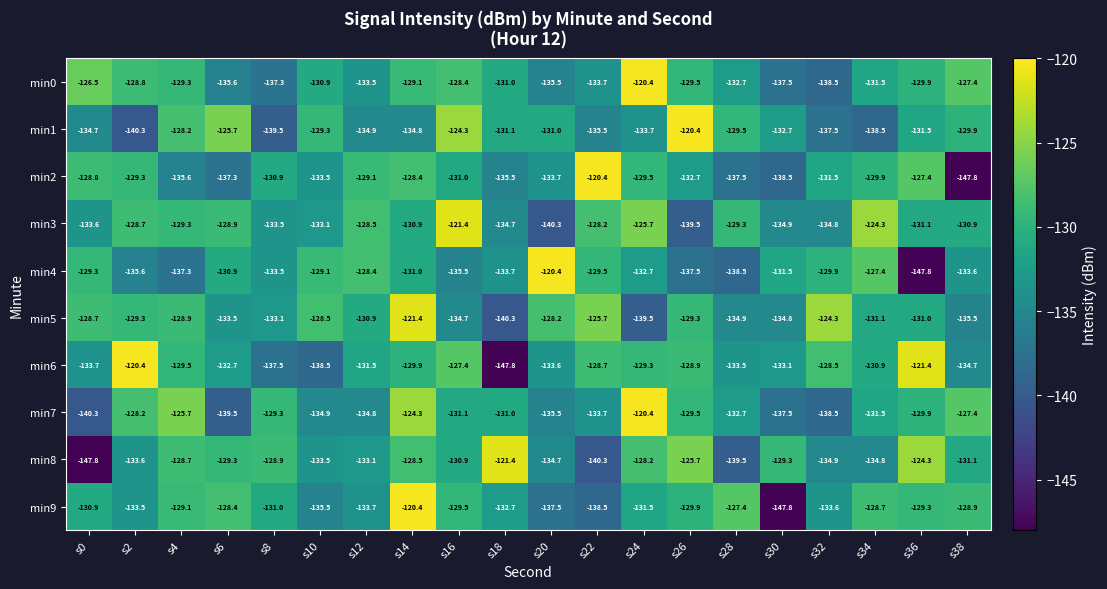

How many data points does each series have?

20